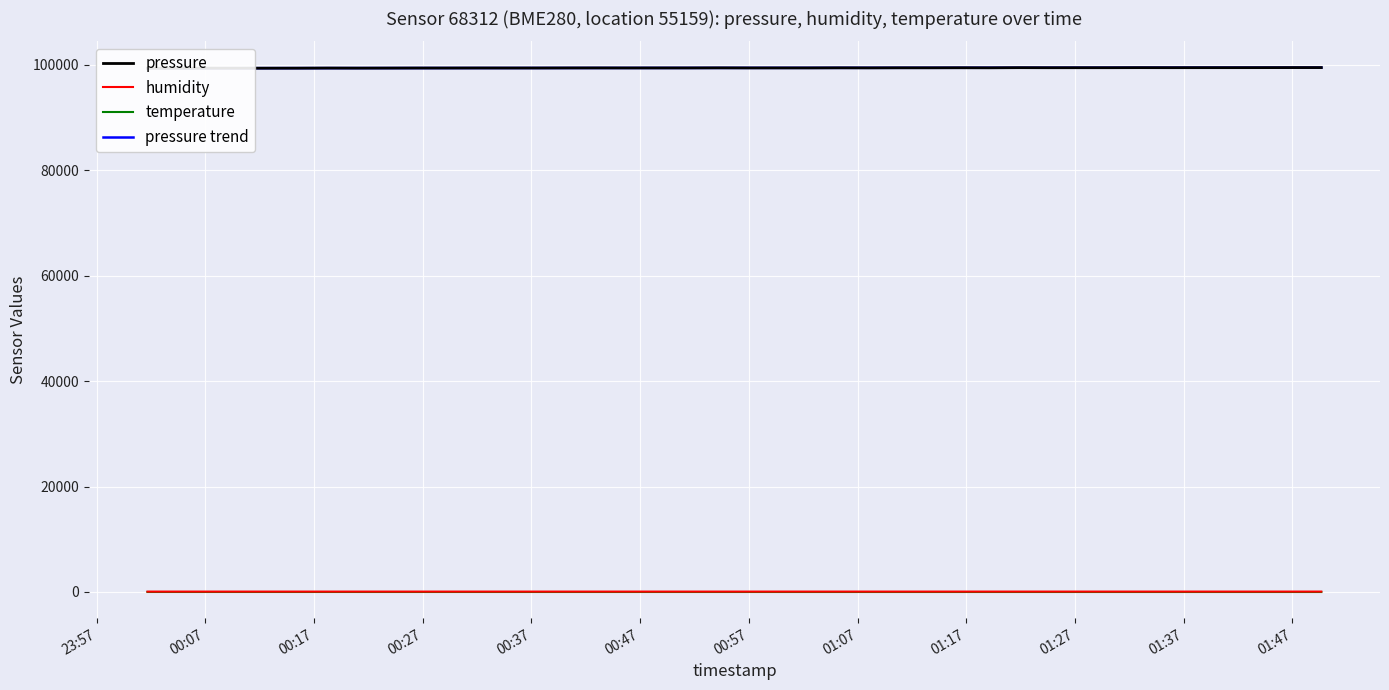

At 23:57, list the series in order from largest to smallest.

pressure, pressure trend, humidity, temperature